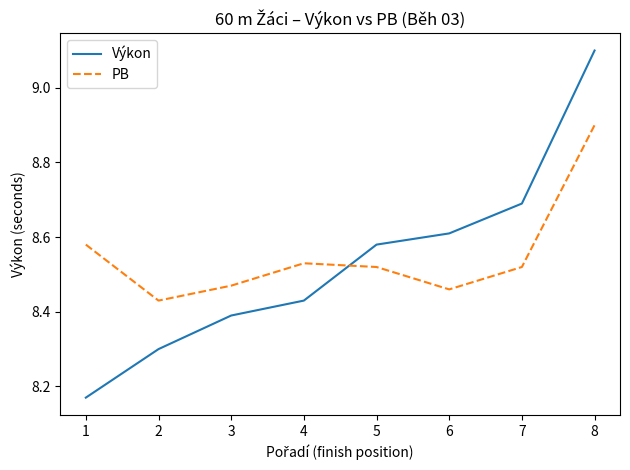

Is it true that PB equals 8.4 at 2?

True